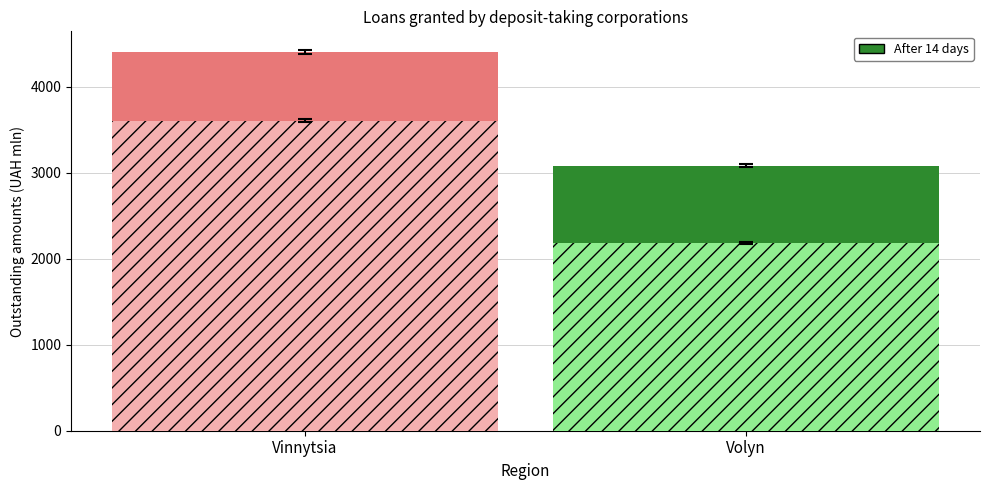

How many series are shown in this chart?

2